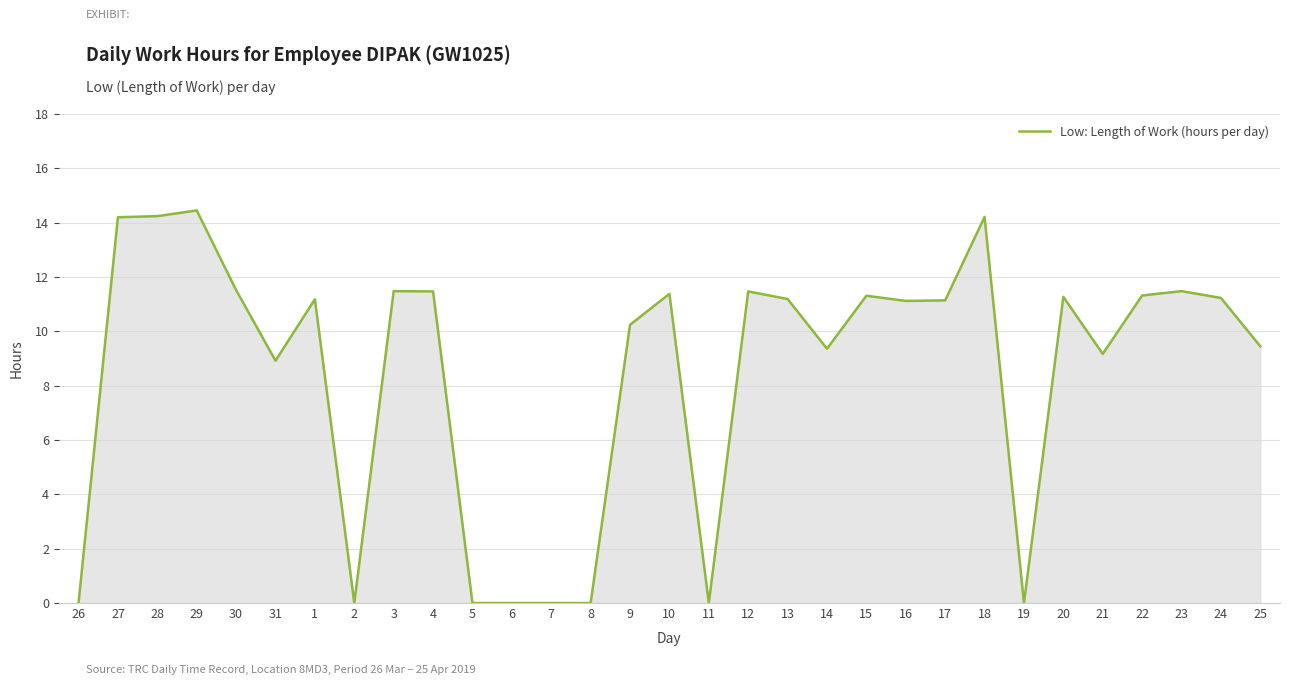

What is the change in value from 21 to 24?

+2.1